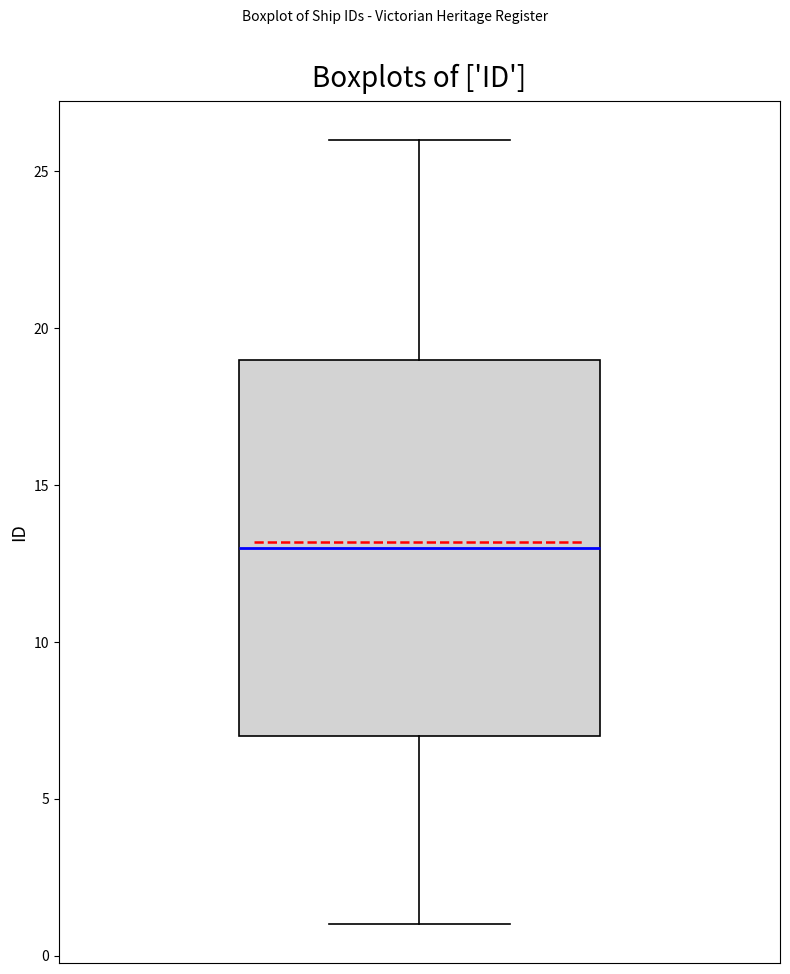

Read this box plot against the y-axis: the position of the median line, the range covered by the box, and the ends of both whiskers. The values are not printed on the chart, so give them approximately, as read against the axis.

median 13, box 7 to 19, whiskers 1 to 26